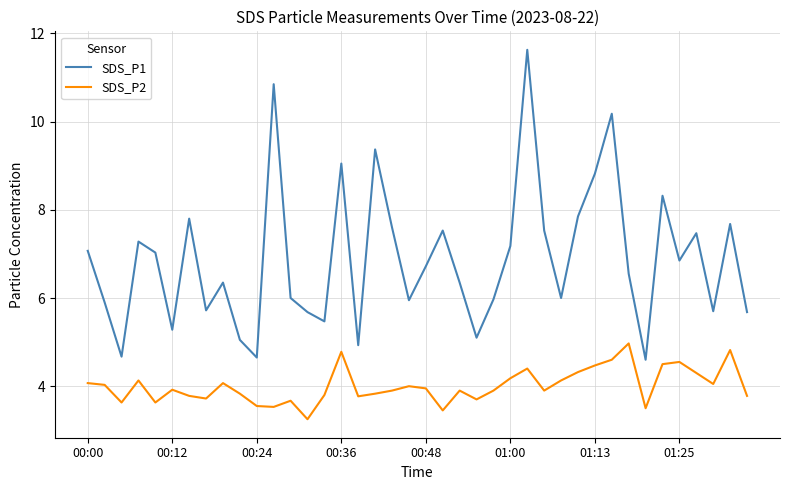

Rank the series by their average value, from lowest to highest.

SDS_P2, SDS_P1